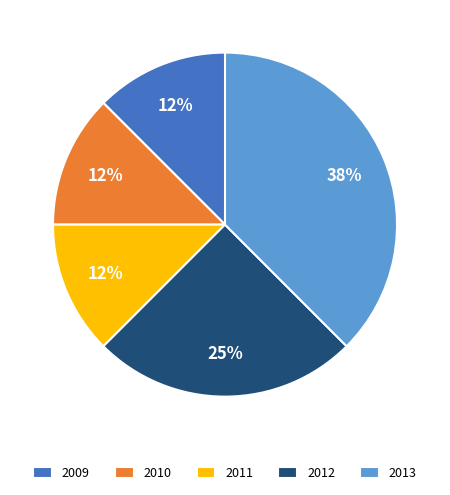

What is the largest slice in the pie chart?

2013